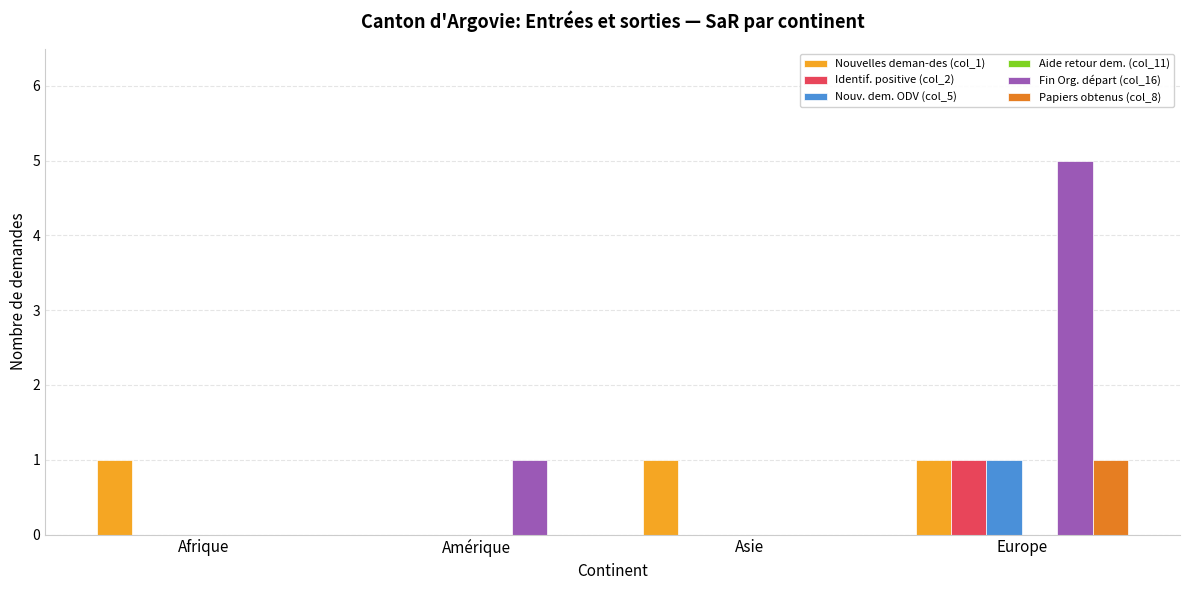

At which label is Fin Org. départ (col_16) closest to 2?

Amérique